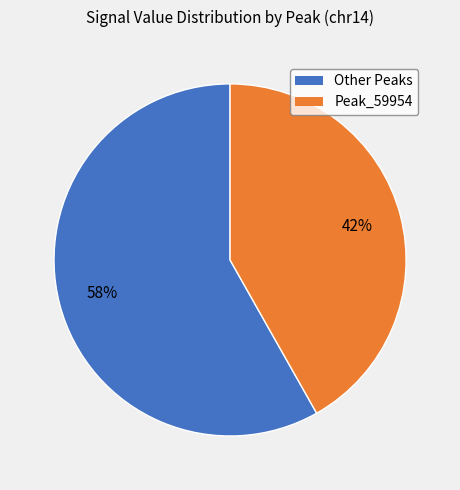

Is there a majority slice in this chart?

Yes